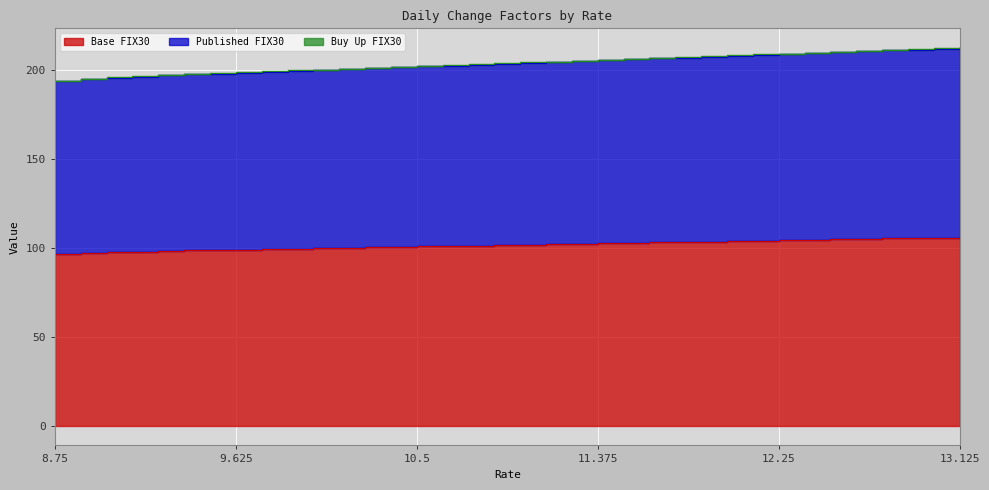

The value of Base FIX30 at 8.75 is 52.5. True or false?

False